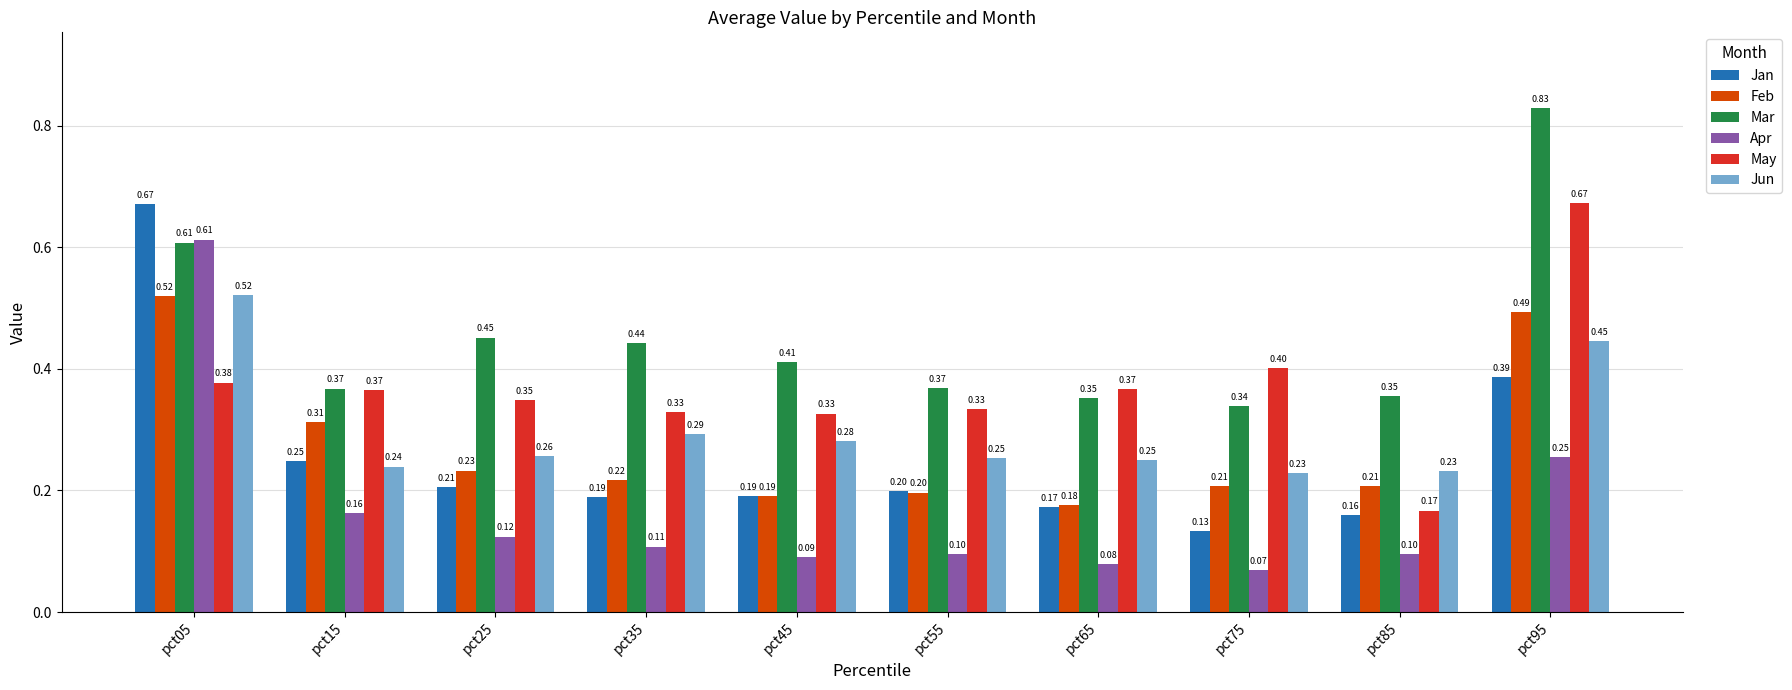

Which category has the lowest value across all series?

pct75